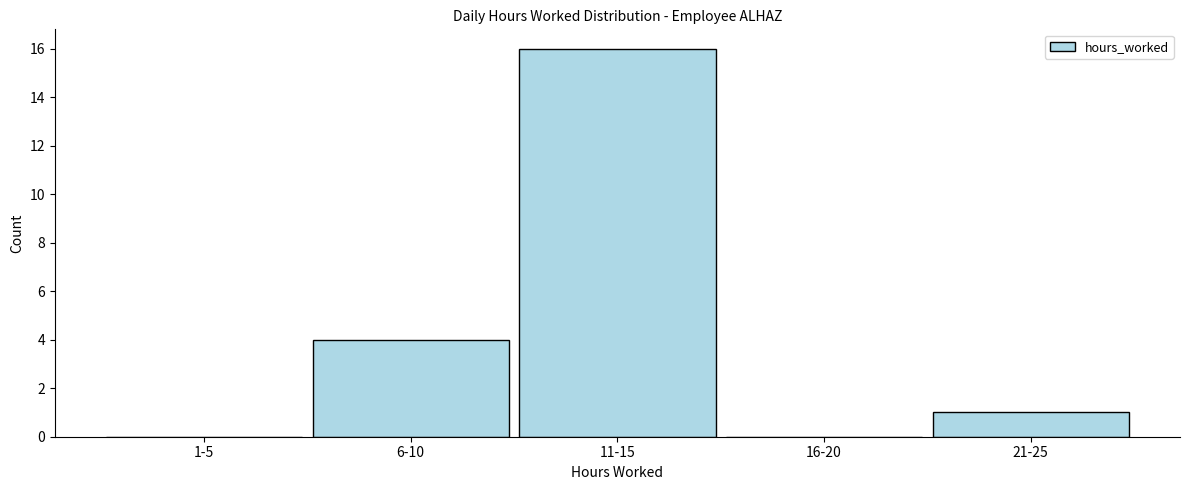

Reading left to right, transcribe all the data shown in this chart.

1-5=0	6-10=4	11-15=16	16-20=0	21-25=1